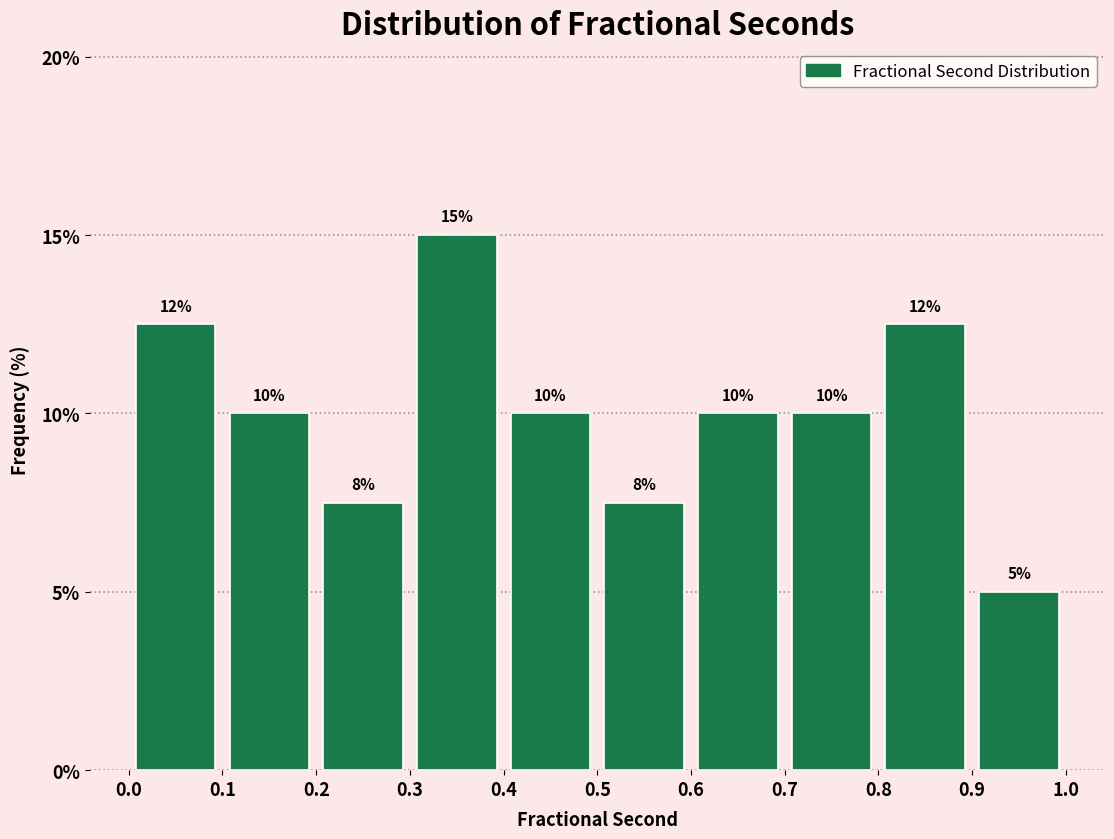

Over which range of the x-axis is the bar tallest?

0.3 to 0.4